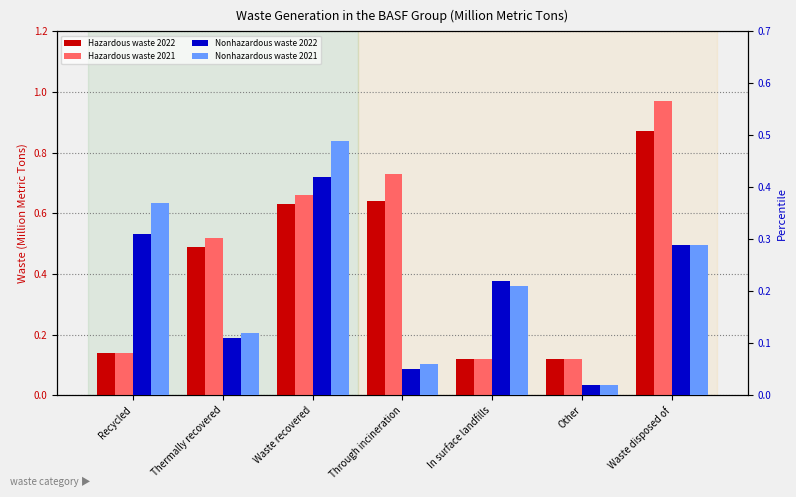

What are all the series names shown in the legend?

Hazardous waste 2022, Hazardous waste 2021, Nonhazardous waste 2022, Nonhazardous waste 2021